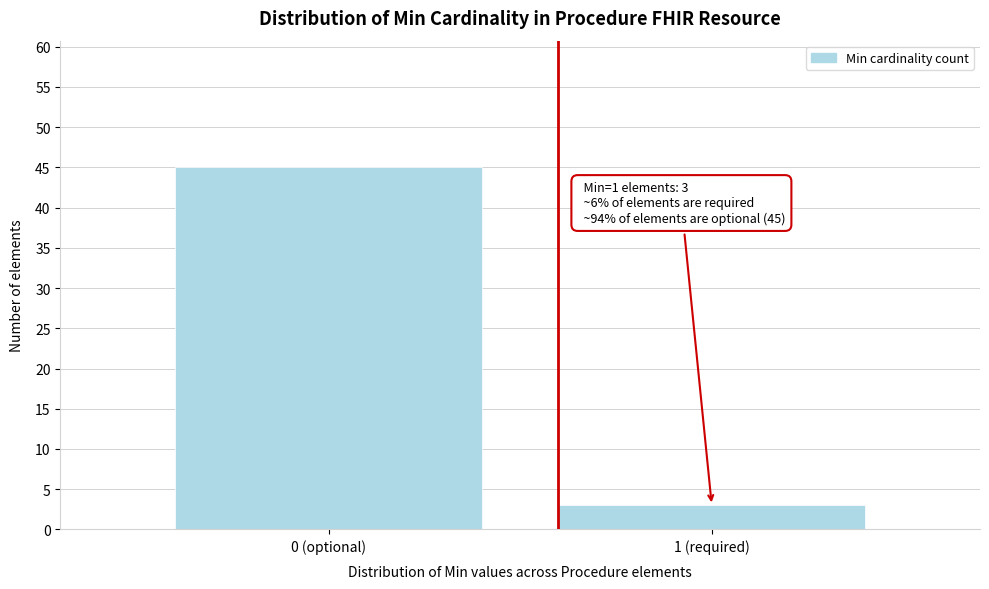

Reading left to right, list all the values displayed in this chart.

45	3